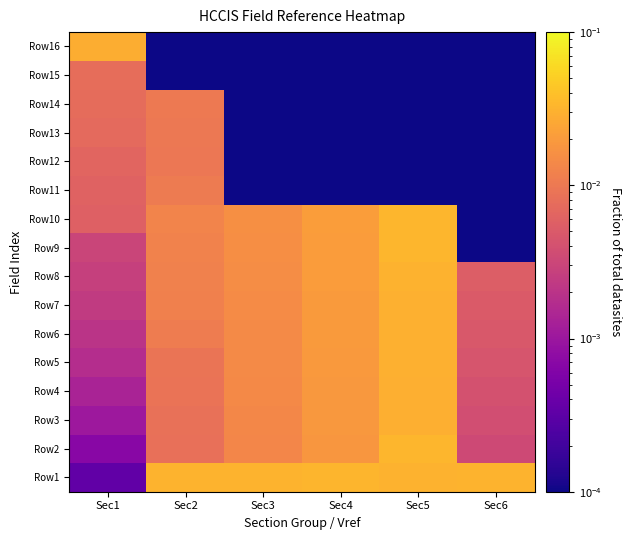

What is the total value across all series at Sec5?

0.3